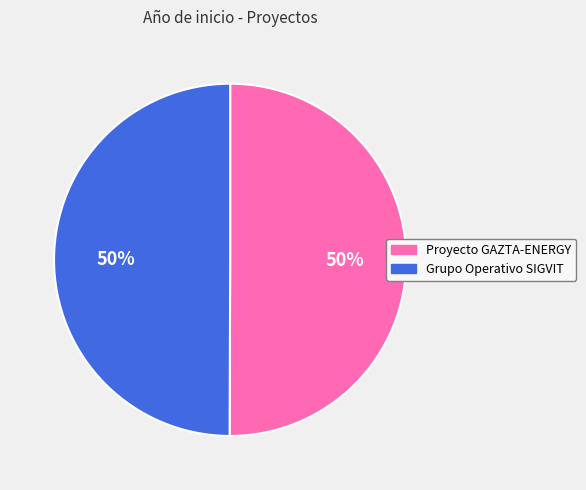

To the nearest percent, what is the combined percentage of Grupo Operativo SIGVIT and Proyecto GAZTA-ENERGY?

100%